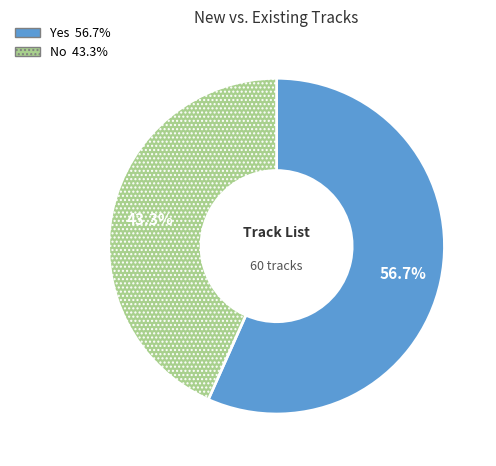

Does any single category account for the majority?

Yes